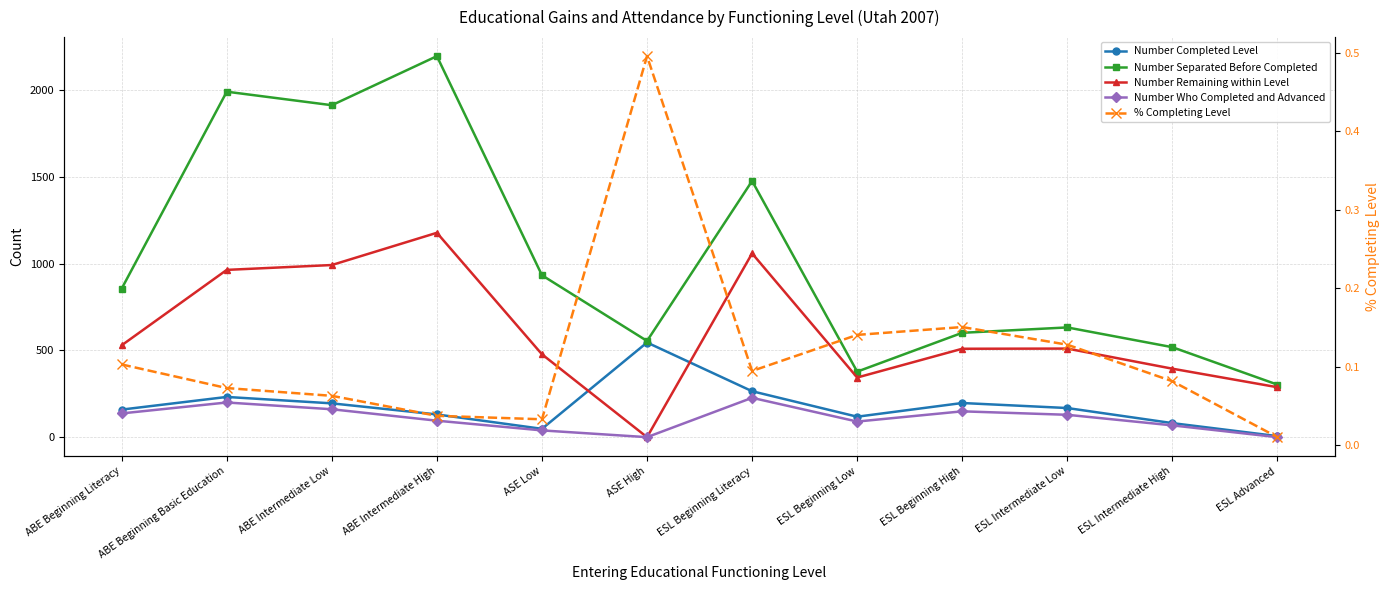

True or false: % Completing Level and Number Completed Level cross at least once.

False